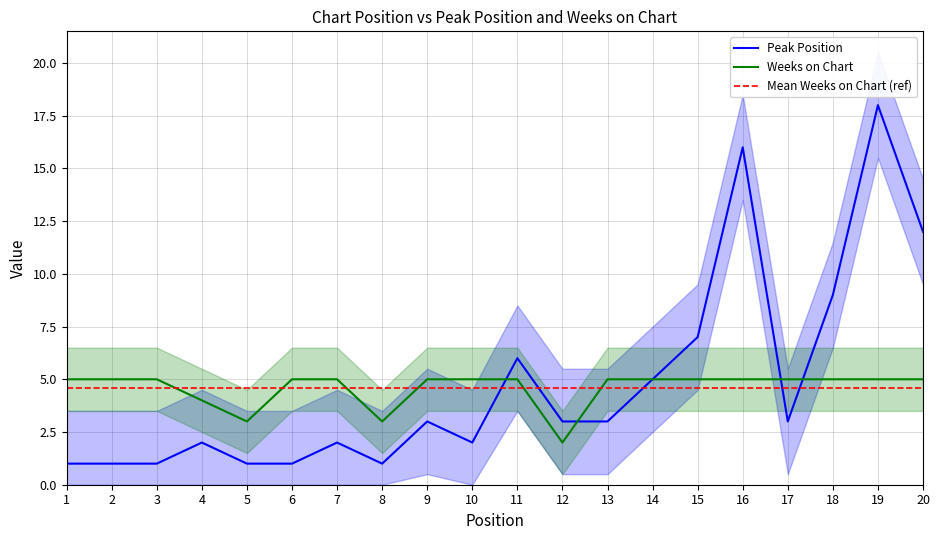

True or false: Weeks on Chart has a value of 2 at 4.

False